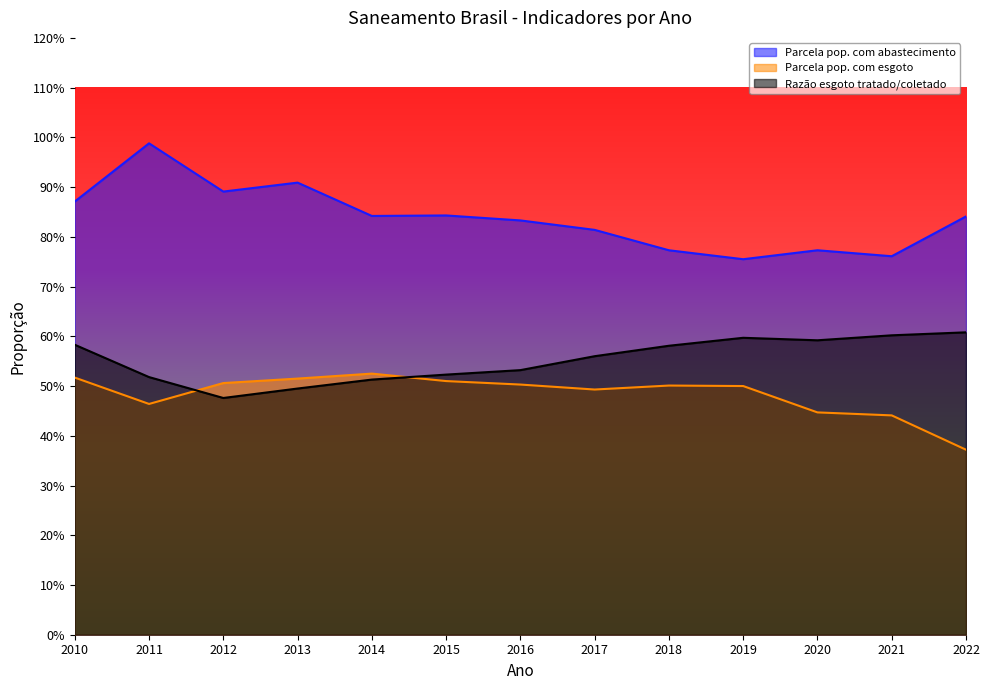

Reading left to right, transcribe all the data shown in this chart.

Parcela pop. com abastecimento: 2010=0.9	2011=1.0	2012=0.9	2013=0.9	2014=0.8	2015=0.8	2016=0.8	2017=0.8	2018=0.8	2019=0.8	2020=0.8	2021=0.8	2022=0.8
Parcela pop. com esgoto: 2010=0.5	2011=0.5	2012=0.5	2013=0.5	2014=0.5	2015=0.5	2016=0.5	2017=0.5	2018=0.5	2019=0.5	2020=0.4	2021=0.4	2022=0.4
Razão esgoto tratado/coletado: 2010=0.6	2011=0.5	2012=0.5	2013=0.5	2014=0.5	2015=0.5	2016=0.5	2017=0.6	2018=0.6	2019=0.6	2020=0.6	2021=0.6	2022=0.6